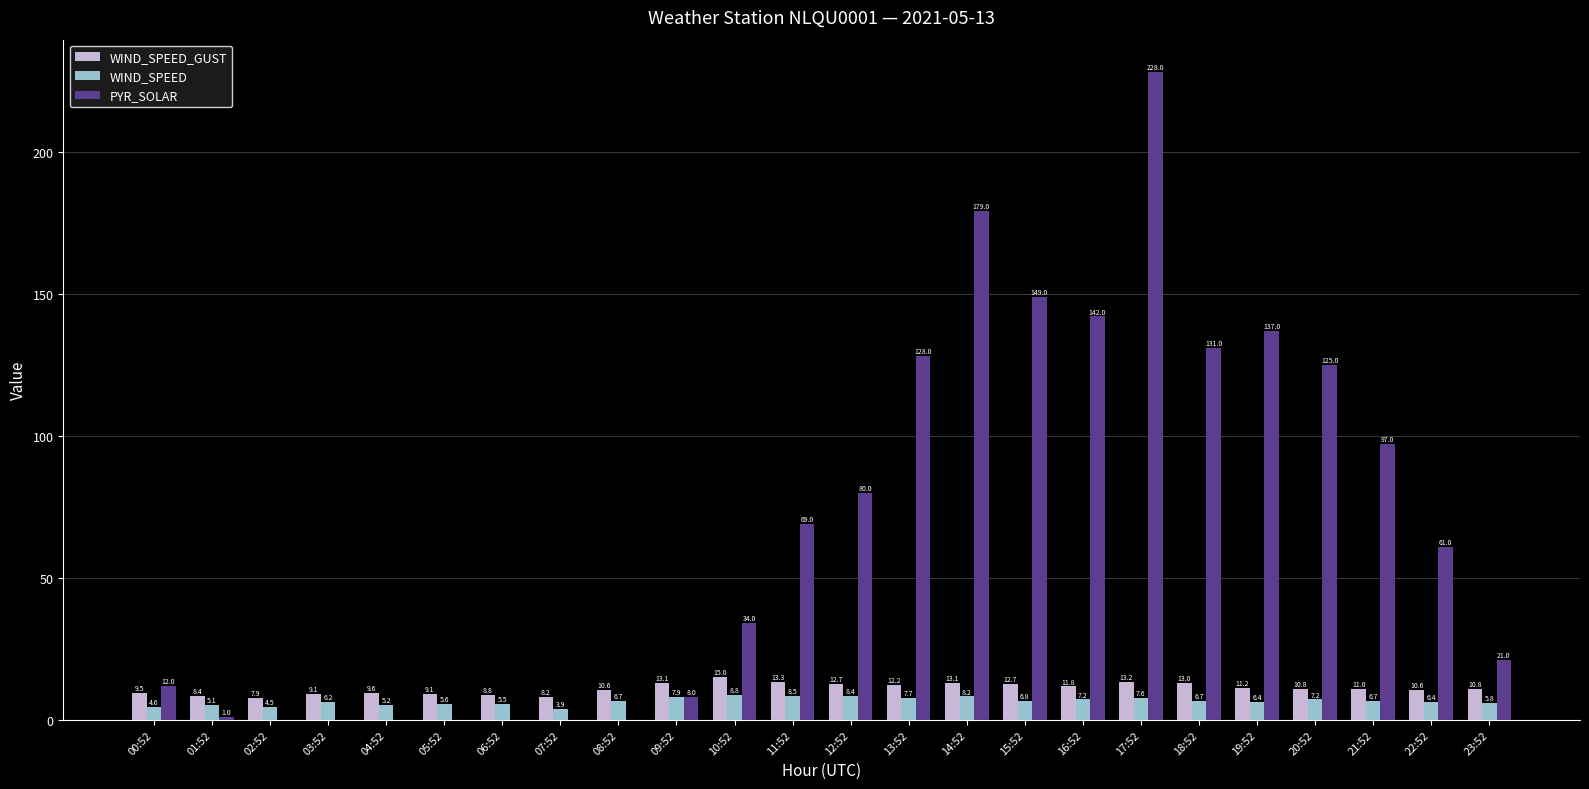

The WIND_SPEED_GUST series shows 13.1 at 09:52. True or false?

True